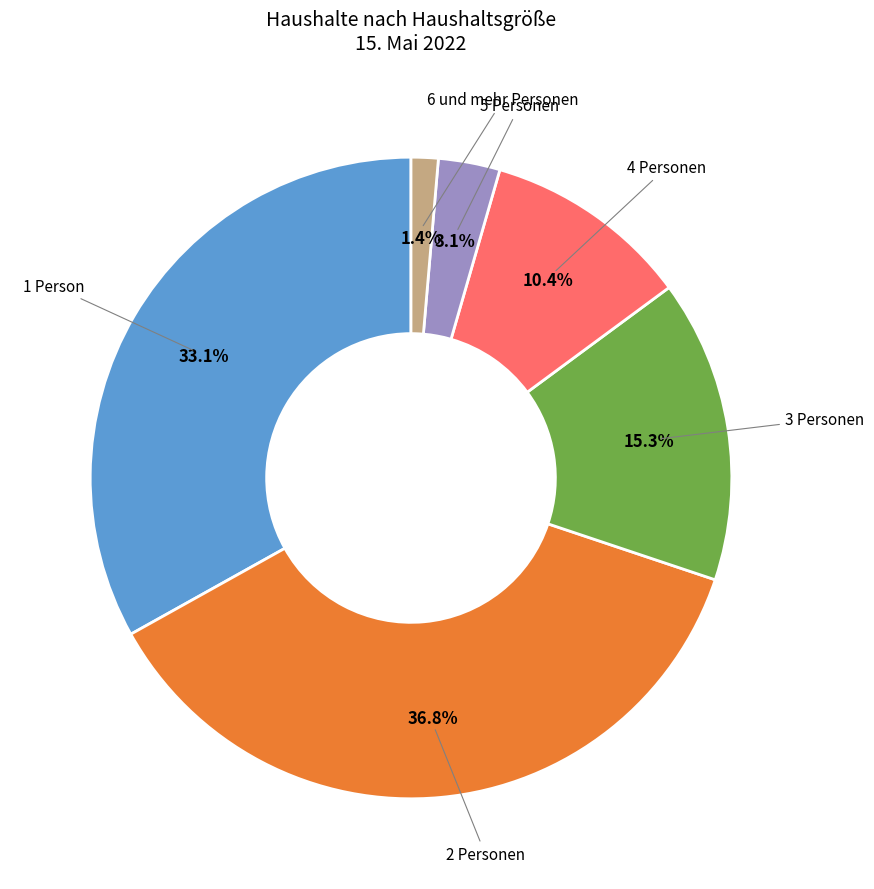

Is there any slice that represents more than half of the pie?

No